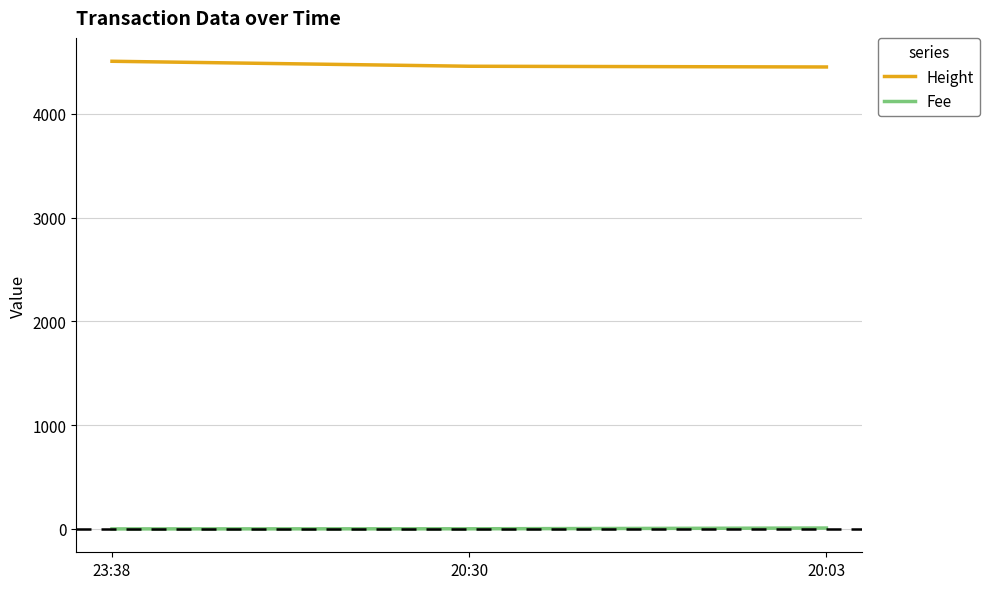

Is this an area chart (filled region under the line)?

No